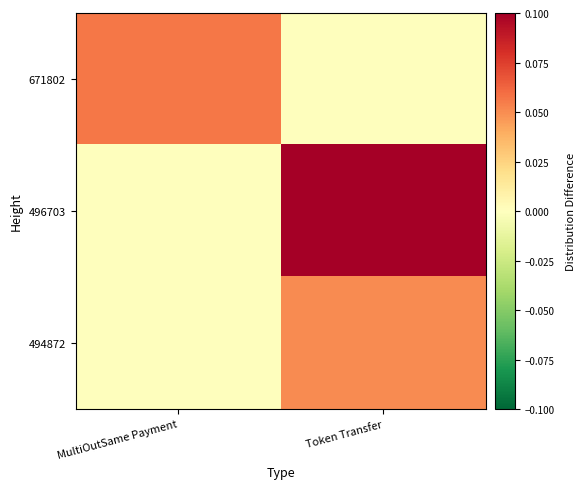

Between Token Transfer and MultiOutSame Payment, which is larger?

MultiOutSame Payment